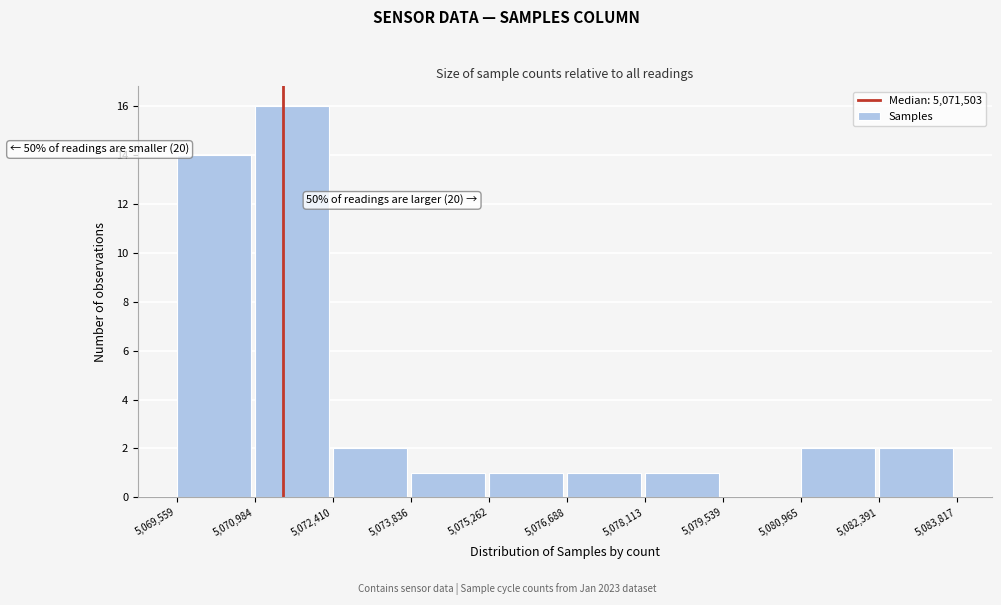

Which range on the x-axis has the tallest bar?

5,070,984 to 5,072,410